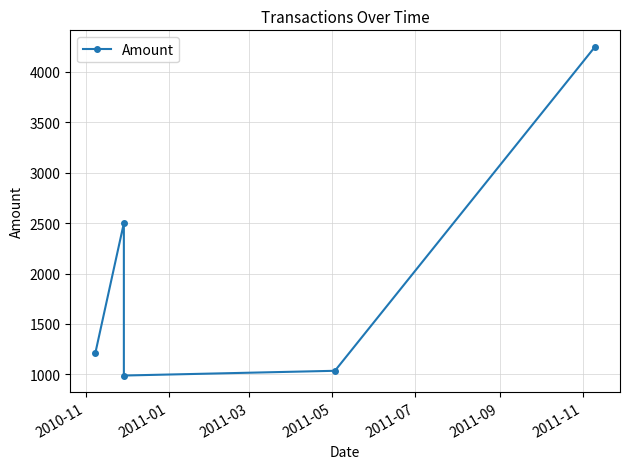

What is the change in value from 2011-03 to 2011-05?

+47.0